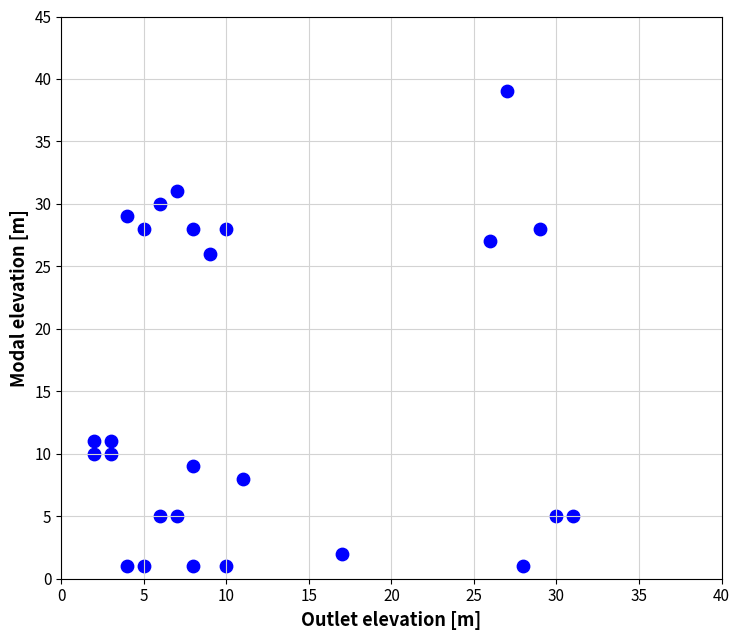

What is the range of Y values (max minus min)?

38